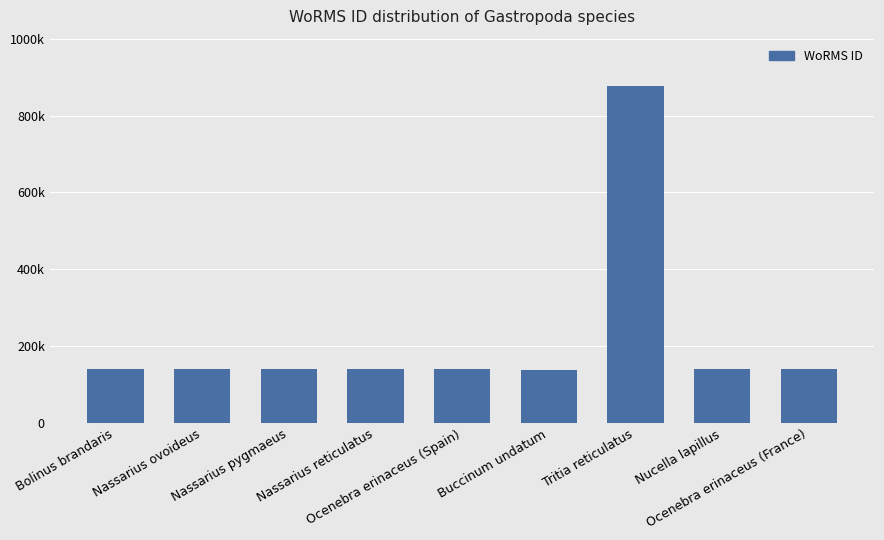

Are the bars horizontal?

No